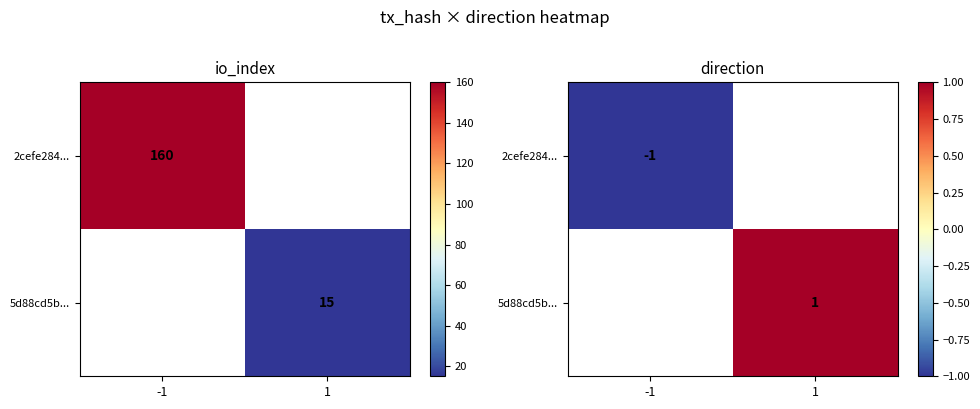

List the series in order of their overall mean, highest first.

2cefe284..., 5d88cd5b...